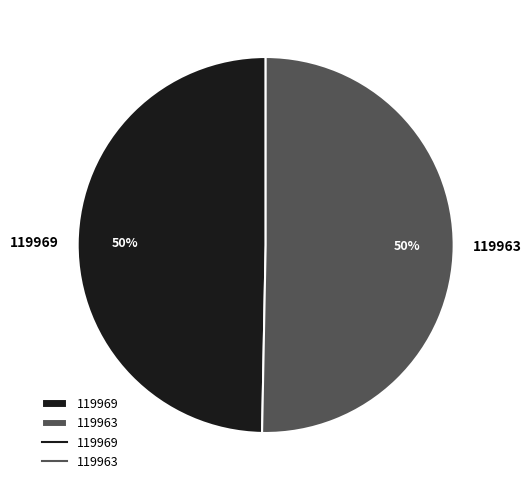

How many slices are in this pie chart?

2